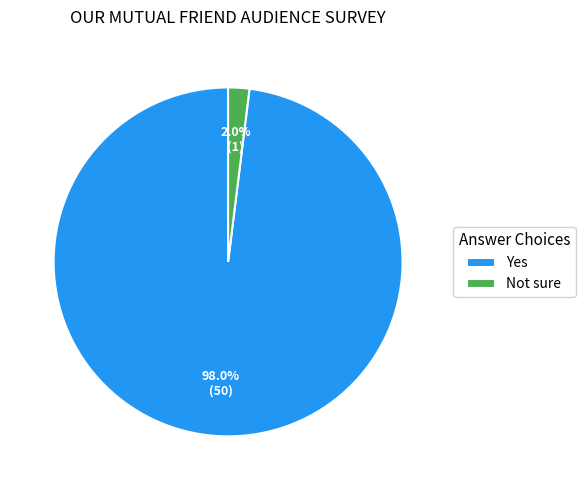

Between Yes and Not sure, which is larger?

Yes